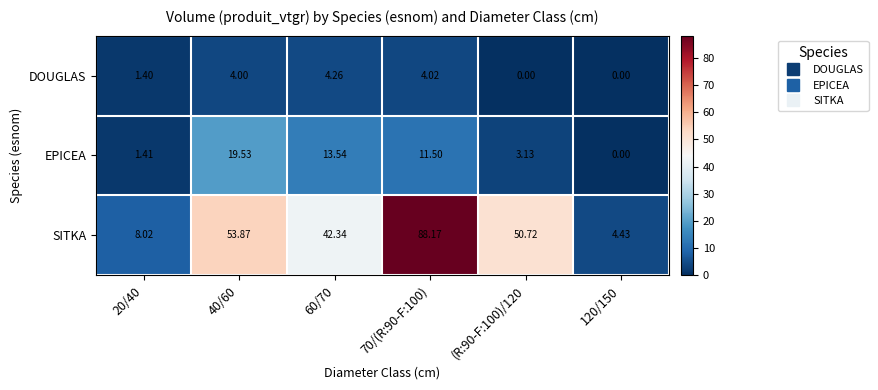

Between 40/60 and 60/70, which series saw the biggest shift?

SITKA